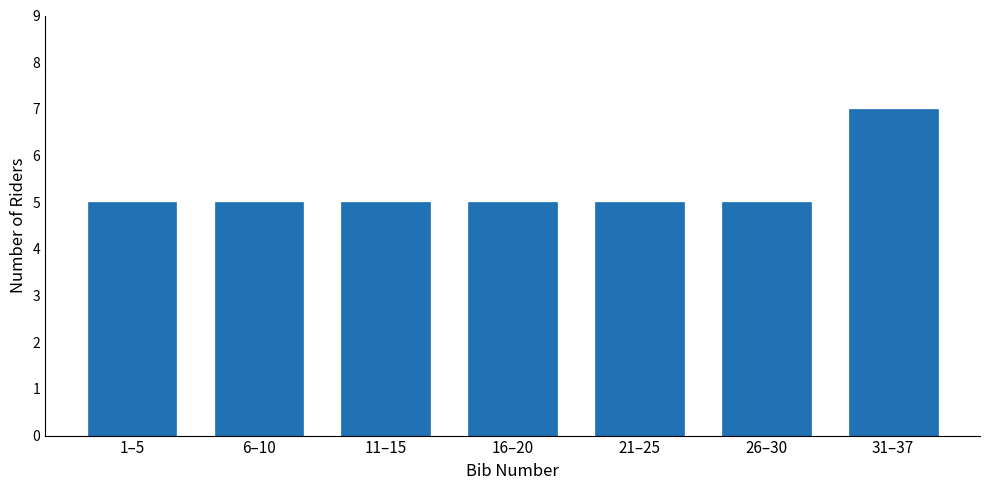

Reading left to right, list all the values displayed in this chart.

5	5	5	5	5	5	7